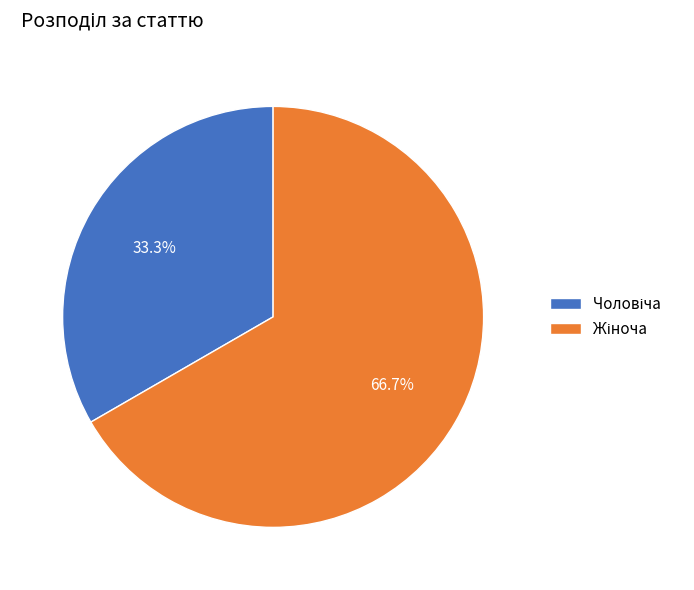

Is there any slice that represents more than half of the pie?

Yes